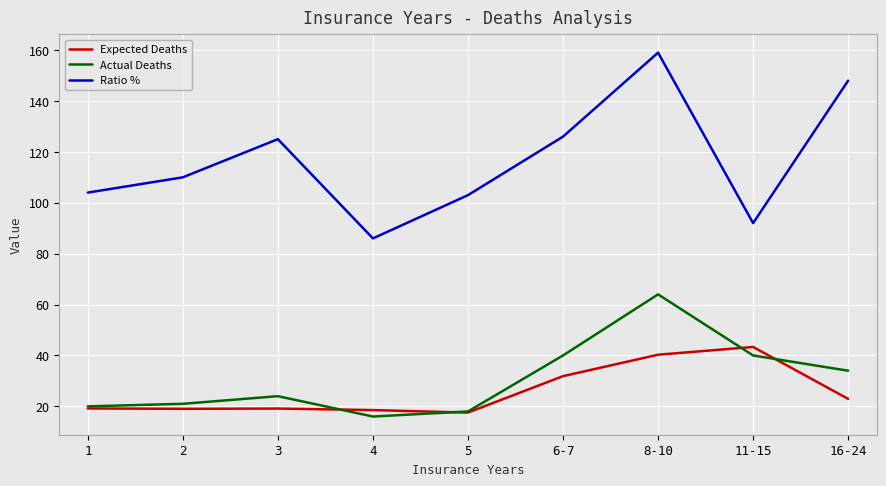

Is it true that Actual Deaths equals 7.3 at 3?

False